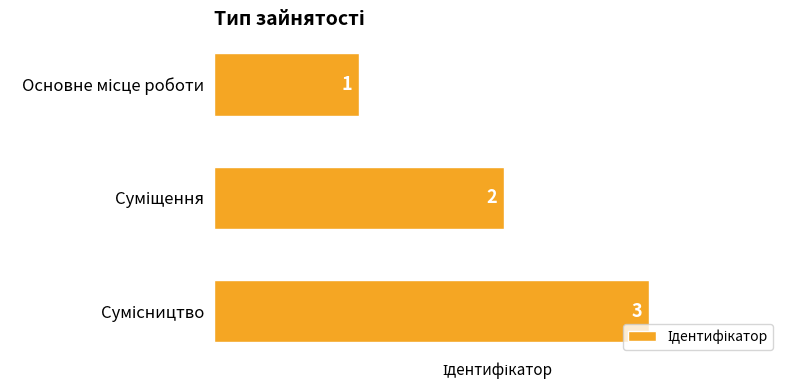

What is the value of the 3rd bar from the top?

3